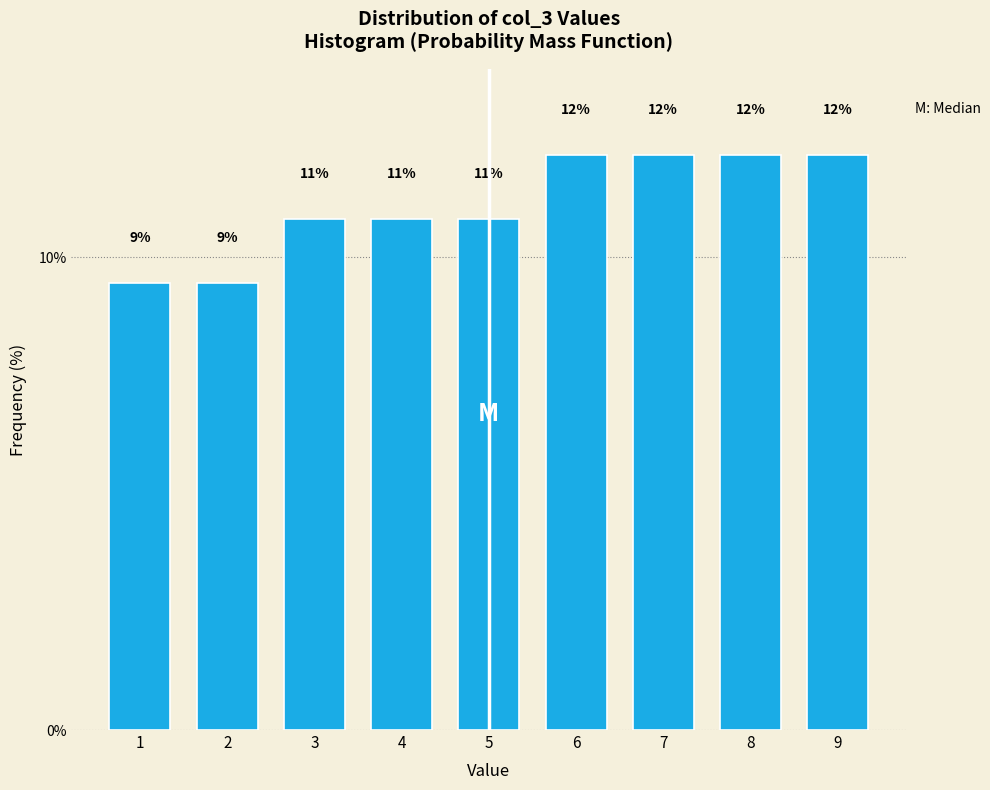

Does the chart contain any negative values?

No